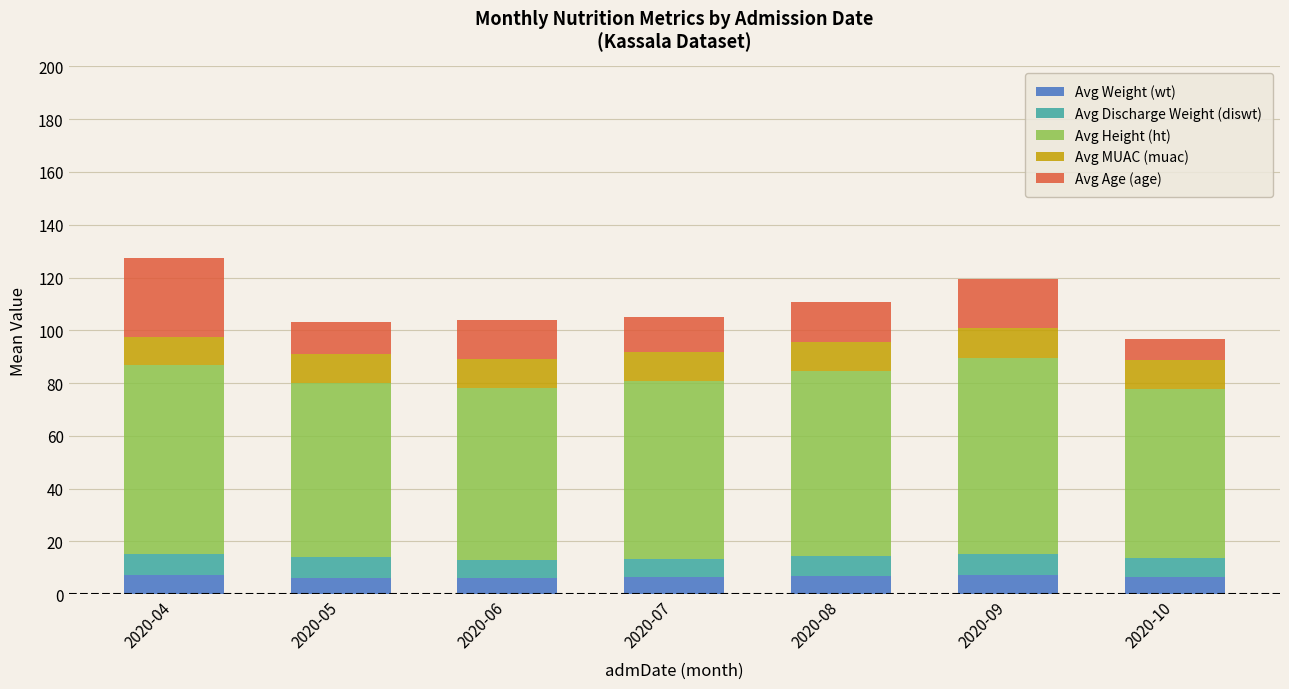

What is the total value across all series at 2020-10?

96.6